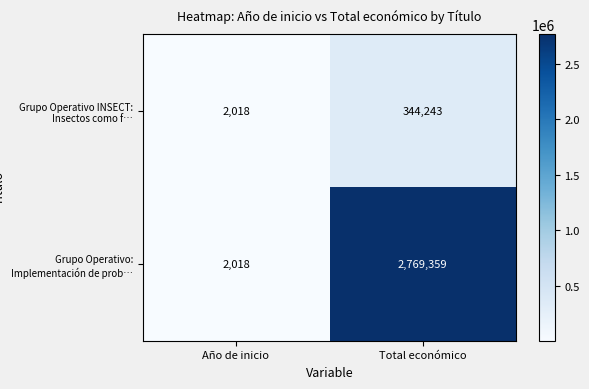

List the series in order of their overall mean, lowest first.

Grupo Operativo INSECT: Insectos como f…, Grupo Operativo: Implementación de prob…